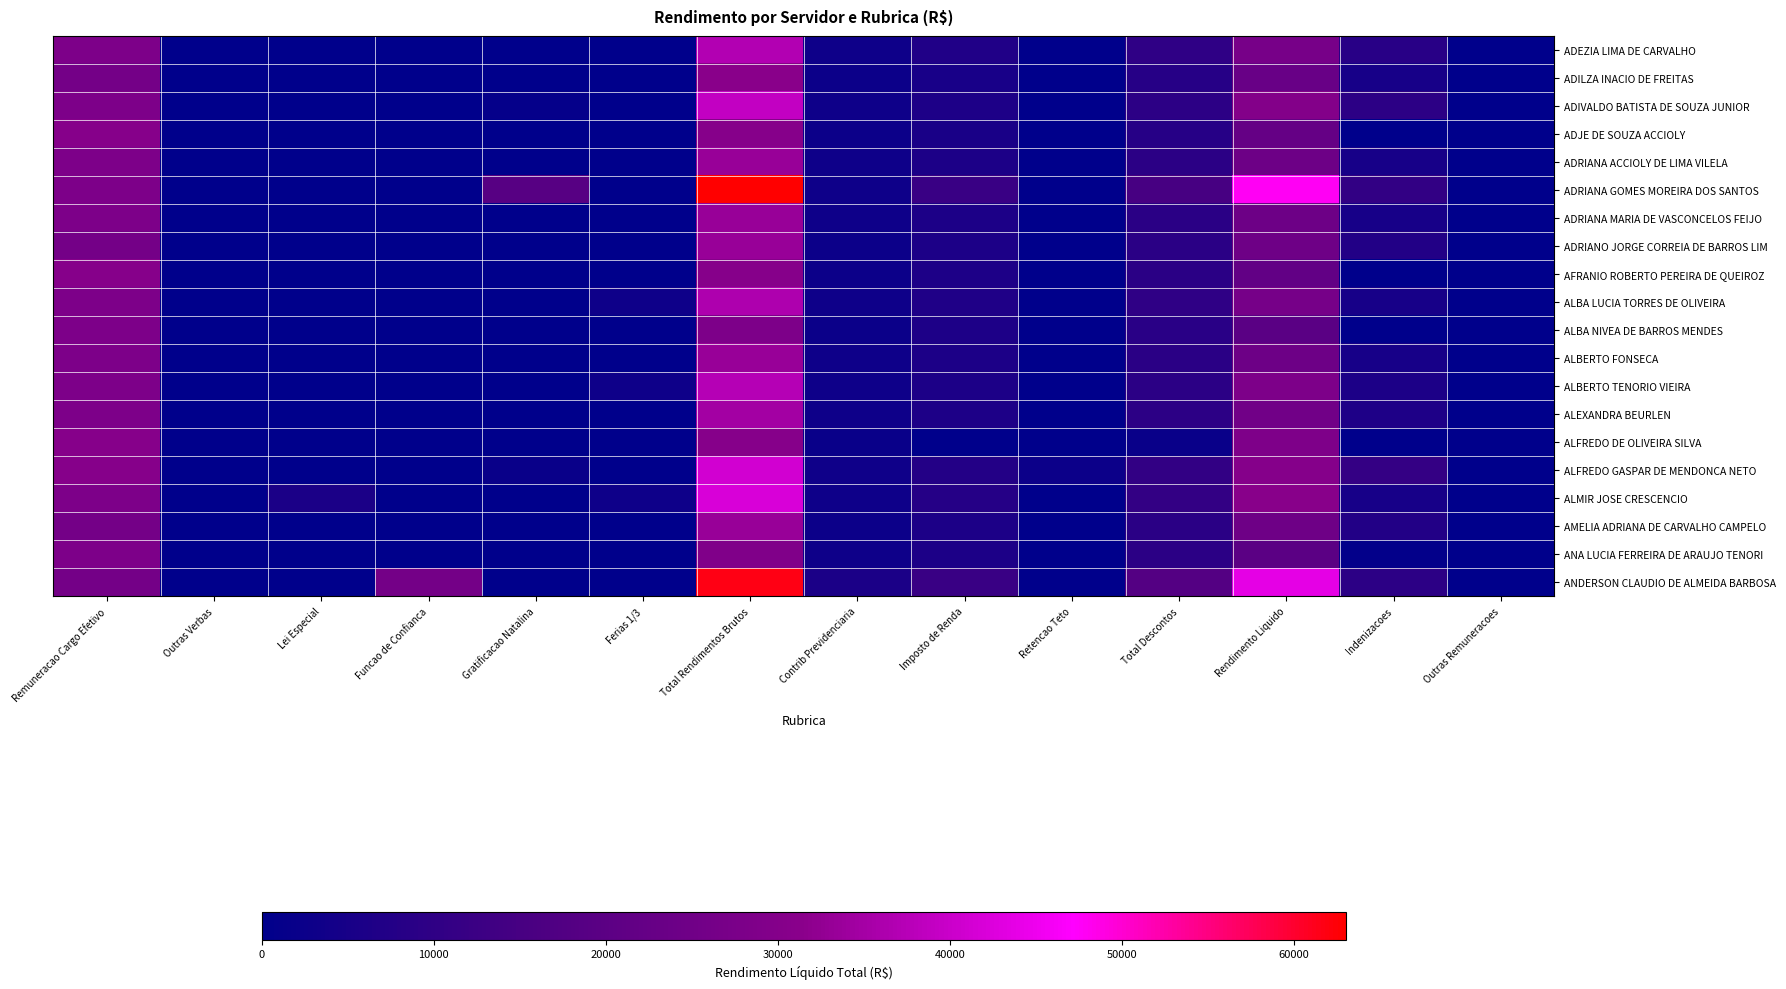

Reading left to right, transcribe all the data shown in this chart.

ADEZIA LIMA DE CARVALHO: Remuneracao Cargo Efetivo=28185.8	Outras Verbas=0.0	Lei Especial=0.0	Funcao de Confianca=0.0	Gratificacao Natalina=0.0	Ferias 1/3=0.0	Total Rendimentos Brutos=36697.8	Contrib Previdenciaria=3100.4	Imposto de Renda=6959.2	Retencao Teto=0.0	Total Descontos=10059.7	Rendimento Liquido=26638.1	Indenizacoes=8512.0	Outras Remuneracoes=0.0
ADILZA INACIO DE FREITAS: Remuneracao Cargo Efetivo=26071.8	Outras Verbas=0.0	Lei Especial=0.0	Funcao de Confianca=0.0	Gratificacao Natalina=0.0	Ferias 1/3=0.0	Total Rendimentos Brutos=31201.5	Contrib Previdenciaria=2867.9	Imposto de Renda=5407.4	Retencao Teto=0.0	Total Descontos=8275.4	Rendimento Liquido=22926.2	Indenizacoes=5129.7	Outras Remuneracoes=0.0
ADIVALDO BATISTA DE SOUZA JUNIOR: Remuneracao Cargo Efetivo=28185.8	Outras Verbas=0.0	Lei Especial=0.0	Funcao de Confianca=0.0	Gratificacao Natalina=1409.3	Ferias 1/3=0.0	Total Rendimentos Brutos=38952.6	Contrib Previdenciaria=3100.4	Imposto de Renda=6314.6	Retencao Teto=0.0	Total Descontos=9415.1	Rendimento Liquido=29537.5	Indenizacoes=9357.5	Outras Remuneracoes=0.0
ADJE DE SOUZA ACCIOLY: Remuneracao Cargo Efetivo=30471.1	Outras Verbas=0.0	Lei Especial=0.0	Funcao de Confianca=0.0	Gratificacao Natalina=0.0	Ferias 1/3=0.0	Total Rendimentos Brutos=30471.1	Contrib Previdenciaria=2730.8	Imposto de Renda=5483.5	Retencao Teto=0.0	Total Descontos=8214.3	Rendimento Liquido=22256.8	Indenizacoes=0.0	Outras Remuneracoes=0.0
ADRIANA ACCIOLY DE LIMA VILELA: Remuneracao Cargo Efetivo=28185.8	Outras Verbas=0.0	Lei Especial=0.0	Funcao de Confianca=0.0	Gratificacao Natalina=0.0	Ferias 1/3=0.0	Total Rendimentos Brutos=33315.5	Contrib Previdenciaria=3100.4	Imposto de Renda=6029.1	Retencao Teto=0.0	Total Descontos=9129.5	Rendimento Liquido=24185.9	Indenizacoes=5129.7	Outras Remuneracoes=0.0
ADRIANA GOMES MOREIRA DOS SANTOS: Remuneracao Cargo Efetivo=28185.8	Outras Verbas=0.0	Lei Especial=0.0	Funcao de Confianca=0.0	Gratificacao Natalina=18788.6	Ferias 1/3=0.0	Total Rendimentos Brutos=63010.6	Contrib Previdenciaria=3100.4	Imposto de Renda=12143.7	Retencao Teto=59.9	Total Descontos=15244.1	Rendimento Liquido=47766.4	Indenizacoes=10766.9	Outras Remuneracoes=0.0
ADRIANA MARIA DE VASCONCELOS FEIJO: Remuneracao Cargo Efetivo=28185.8	Outras Verbas=0.0	Lei Especial=0.0	Funcao de Confianca=0.0	Gratificacao Natalina=0.0	Ferias 1/3=0.0	Total Rendimentos Brutos=33315.5	Contrib Previdenciaria=3100.4	Imposto de Renda=5924.8	Retencao Teto=0.0	Total Descontos=9025.3	Rendimento Liquido=24290.2	Indenizacoes=5129.7	Outras Remuneracoes=0.0
ADRIANO JORGE CORREIA DE BARROS LIM: Remuneracao Cargo Efetivo=26071.8	Outras Verbas=0.0	Lei Especial=0.0	Funcao de Confianca=0.0	Gratificacao Natalina=0.0	Ferias 1/3=0.0	Total Rendimentos Brutos=33315.5	Contrib Previdenciaria=2867.9	Imposto de Renda=6040.9	Retencao Teto=0.0	Total Descontos=8908.8	Rendimento Liquido=24406.7	Indenizacoes=7243.6	Outras Remuneracoes=0.0
AFRANIO ROBERTO PEREIRA DE QUEIROZ: Remuneracao Cargo Efetivo=30471.1	Outras Verbas=0.0	Lei Especial=0.0	Funcao de Confianca=0.0	Gratificacao Natalina=0.0	Ferias 1/3=0.0	Total Rendimentos Brutos=30471.1	Contrib Previdenciaria=2730.8	Imposto de Renda=6183.5	Retencao Teto=0.0	Total Descontos=8914.3	Rendimento Liquido=21556.8	Indenizacoes=0.0	Outras Remuneracoes=0.0
ALBA LUCIA TORRES DE OLIVEIRA: Remuneracao Cargo Efetivo=28185.8	Outras Verbas=0.0	Lei Especial=0.0	Funcao de Confianca=0.0	Gratificacao Natalina=0.0	Ferias 1/3=3100.4	Total Rendimentos Brutos=36415.9	Contrib Previdenciaria=3100.4	Imposto de Renda=6777.5	Retencao Teto=0.0	Total Descontos=9877.9	Rendimento Liquido=26538.0	Indenizacoes=5129.7	Outras Remuneracoes=0.0
ALBA NIVEA DE BARROS MENDES: Remuneracao Cargo Efetivo=28185.8	Outras Verbas=0.0	Lei Especial=0.0	Funcao de Confianca=0.0	Gratificacao Natalina=0.0	Ferias 1/3=0.0	Total Rendimentos Brutos=28185.8	Contrib Previdenciaria=2479.4	Imposto de Renda=6199.9	Retencao Teto=0.0	Total Descontos=8679.3	Rendimento Liquido=19506.5	Indenizacoes=0.0	Outras Remuneracoes=0.0
ALBERTO FONSECA: Remuneracao Cargo Efetivo=28185.8	Outras Verbas=0.0	Lei Especial=0.0	Funcao de Confianca=0.0	Gratificacao Natalina=0.0	Ferias 1/3=0.0	Total Rendimentos Brutos=33315.5	Contrib Previdenciaria=3100.4	Imposto de Renda=5977.0	Retencao Teto=0.0	Total Descontos=9077.4	Rendimento Liquido=24238.1	Indenizacoes=5129.7	Outras Remuneracoes=0.0
ALBERTO TENORIO VIEIRA: Remuneracao Cargo Efetivo=28185.8	Outras Verbas=0.0	Lei Especial=0.0	Funcao de Confianca=0.0	Gratificacao Natalina=0.0	Ferias 1/3=3100.4	Total Rendimentos Brutos=37261.5	Contrib Previdenciaria=3100.4	Imposto de Renda=6028.1	Retencao Teto=0.0	Total Descontos=9128.6	Rendimento Liquido=28132.9	Indenizacoes=5975.3	Outras Remuneracoes=0.0
ALEXANDRA BEURLEN: Remuneracao Cargo Efetivo=28185.8	Outras Verbas=0.0	Lei Especial=0.0	Funcao de Confianca=0.0	Gratificacao Natalina=0.0	Ferias 1/3=0.0	Total Rendimentos Brutos=34724.8	Contrib Previdenciaria=3100.4	Imposto de Renda=6364.5	Retencao Teto=0.0	Total Descontos=9465.0	Rendimento Liquido=25259.8	Indenizacoes=6539.0	Outras Remuneracoes=0.0
ALFREDO DE OLIVEIRA SILVA: Remuneracao Cargo Efetivo=30471.1	Outras Verbas=0.0	Lei Especial=0.0	Funcao de Confianca=0.0	Gratificacao Natalina=0.0	Ferias 1/3=0.0	Total Rendimentos Brutos=30471.1	Contrib Previdenciaria=2109.8	Imposto de Renda=0.0	Retencao Teto=0.0	Total Descontos=2109.8	Rendimento Liquido=28361.4	Indenizacoes=0.0	Outras Remuneracoes=0.0
ALFREDO GASPAR DE MENDONCA NETO: Remuneracao Cargo Efetivo=30471.1	Outras Verbas=0.0	Lei Especial=0.0	Funcao de Confianca=0.0	Gratificacao Natalina=2031.2	Ferias 1/3=0.0	Total Rendimentos Brutos=40923.9	Contrib Previdenciaria=3351.8	Imposto de Renda=7389.4	Retencao Teto=2802.3	Total Descontos=10741.3	Rendimento Liquido=30182.6	Indenizacoes=11223.9	Outras Remuneracoes=0.0
ALMIR JOSE CRESCENCIO: Remuneracao Cargo Efetivo=28185.8	Outras Verbas=0.0	Lei Especial=5781.2	Funcao de Confianca=0.0	Gratificacao Natalina=0.0	Ferias 1/3=3100.4	Total Rendimentos Brutos=41993.1	Contrib Previdenciaria=3100.4	Imposto de Renda=7975.5	Retencao Teto=204.0	Total Descontos=11075.9	Rendimento Liquido=30917.2	Indenizacoes=5129.7	Outras Remuneracoes=0.0
AMELIA ADRIANA DE CARVALHO CAMPELO: Remuneracao Cargo Efetivo=26071.8	Outras Verbas=0.0	Lei Especial=0.0	Funcao de Confianca=0.0	Gratificacao Natalina=0.0	Ferias 1/3=0.0	Total Rendimentos Brutos=33315.5	Contrib Previdenciaria=2867.9	Imposto de Renda=6040.9	Retencao Teto=0.0	Total Descontos=8908.8	Rendimento Liquido=24406.7	Indenizacoes=7243.6	Outras Remuneracoes=0.0
ANA LUCIA FERREIRA DE ARAUJO TENORI: Remuneracao Cargo Efetivo=28185.8	Outras Verbas=0.0	Lei Especial=0.0	Funcao de Confianca=0.0	Gratificacao Natalina=0.0	Ferias 1/3=0.0	Total Rendimentos Brutos=28937.7	Contrib Previdenciaria=3100.4	Imposto de Renda=6029.1	Retencao Teto=0.0	Total Descontos=9129.5	Rendimento Liquido=19808.2	Indenizacoes=752.0	Outras Remuneracoes=0.0
ANDERSON CLAUDIO DE ALMEIDA BARBOSA: Remuneracao Cargo Efetivo=26071.8	Outras Verbas=0.0	Lei Especial=0.0	Funcao de Confianca=26071.8	Gratificacao Natalina=0.0	Ferias 1/3=0.0	Total Rendimentos Brutos=61705.6	Contrib Previdenciaria=5735.8	Imposto de Renda=12242.3	Retencao Teto=0.0	Total Descontos=17978.1	Rendimento Liquido=43727.5	Indenizacoes=9561.9	Outras Remuneracoes=0.0